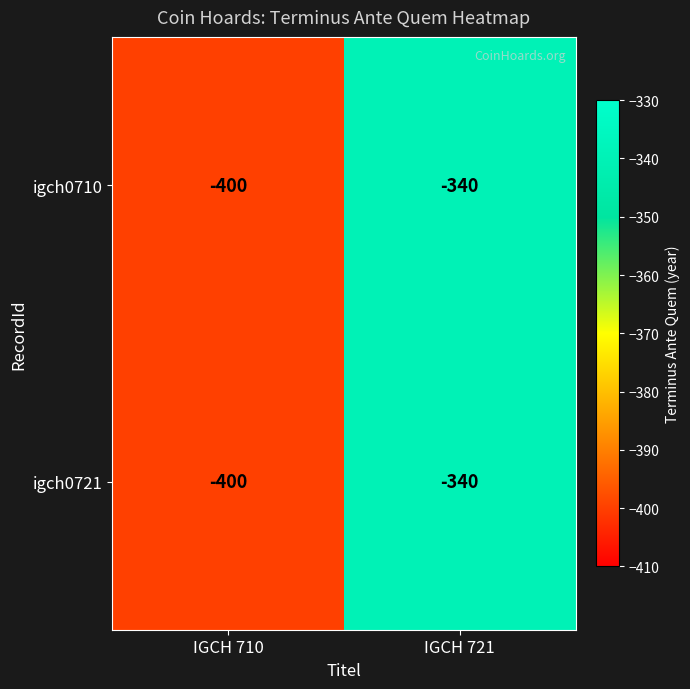

True or false: igch0721 has a value of -101 at IGCH 721.

False